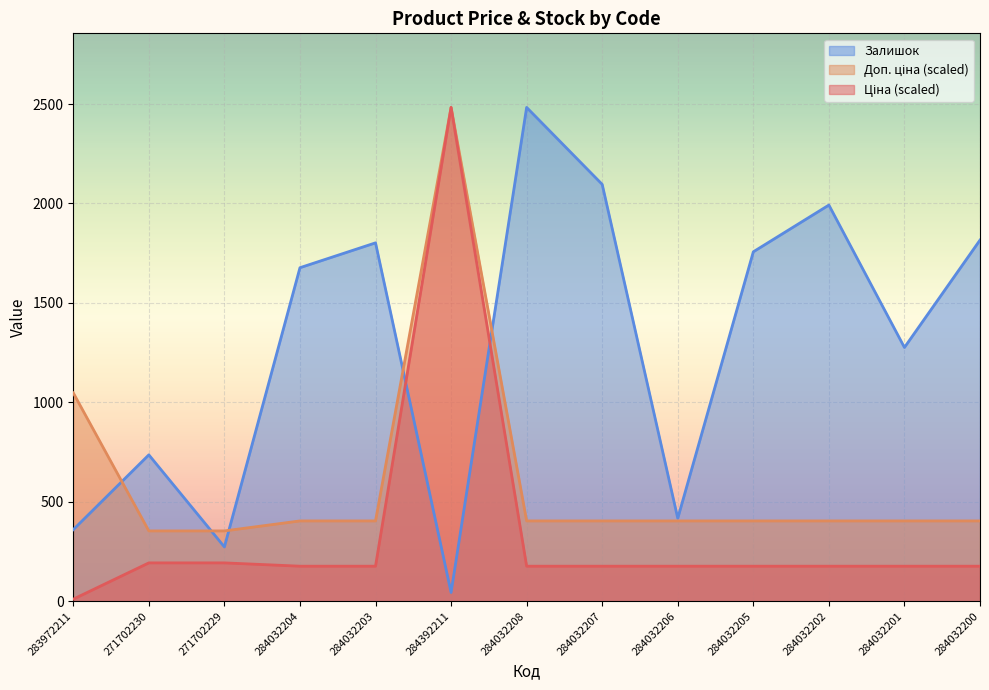

At which category is the sum across all series the highest?

284392211